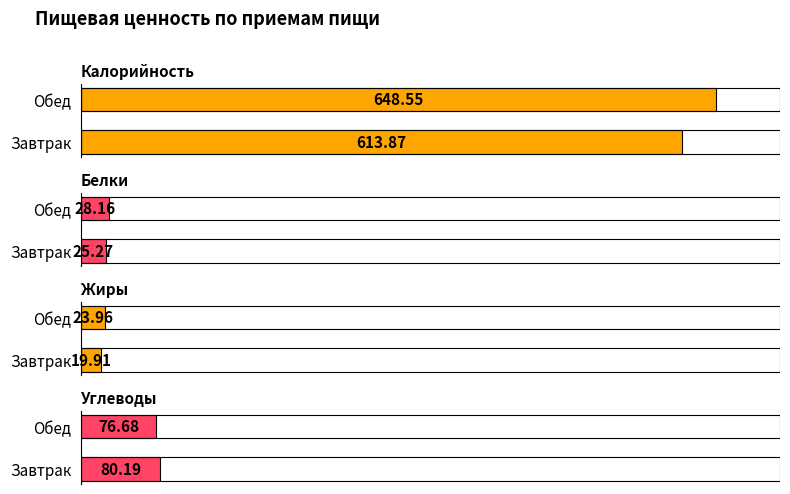

What is the spread (max minus min) of values at Завтрак?

594.0